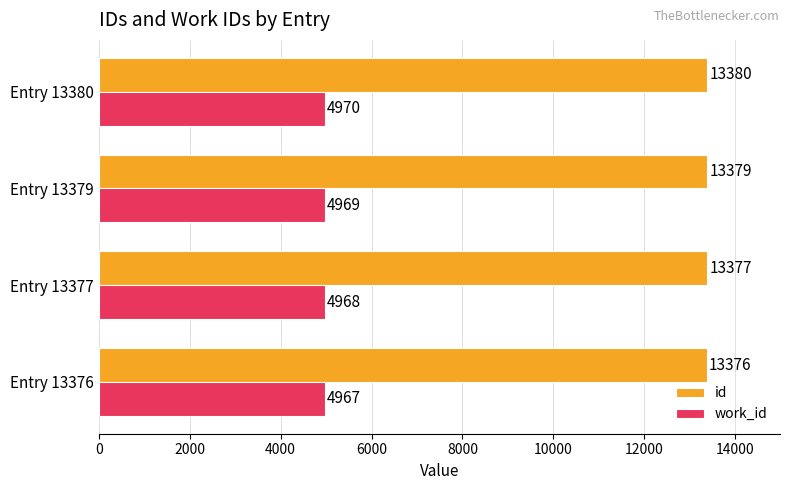

Count the id values in the range 13377 to 13380.

3